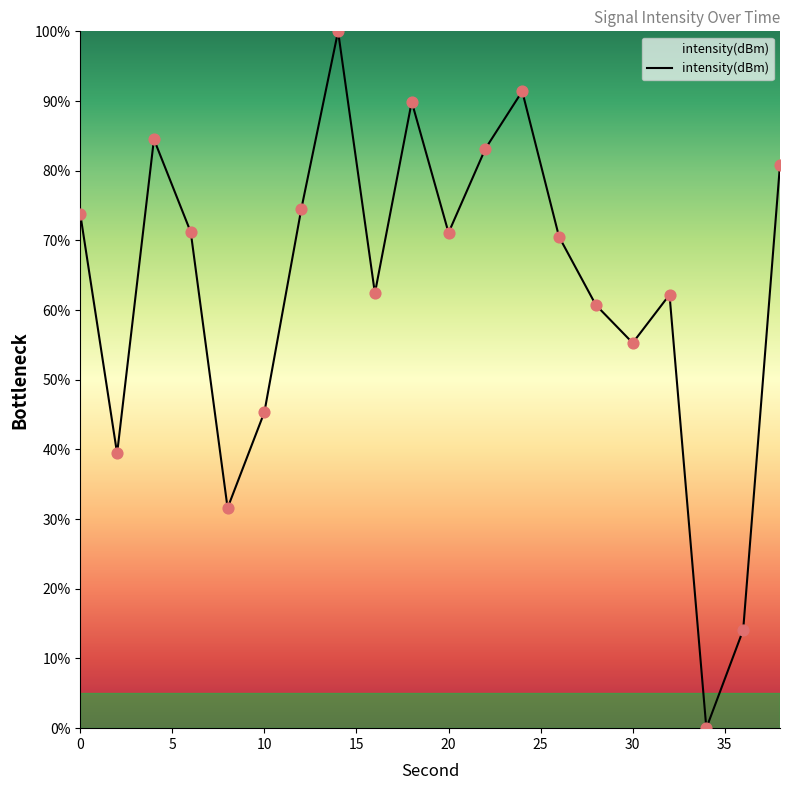

What is the greatest value displayed?

100.0